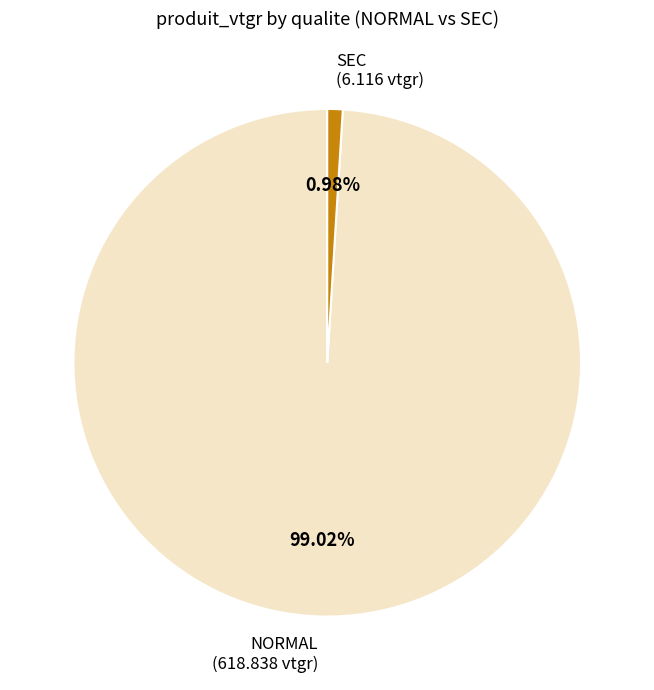

Does any single category account for the majority?

Yes